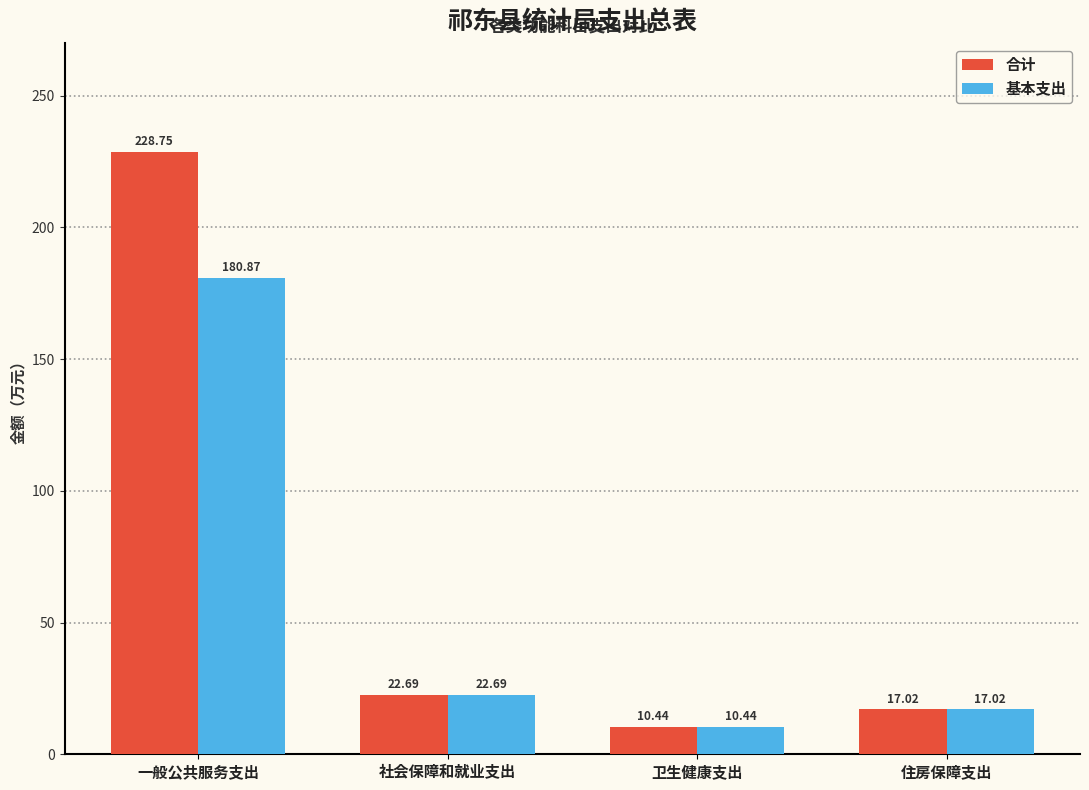

At which label does 合计 first exceed 22?

一般公共服务支出